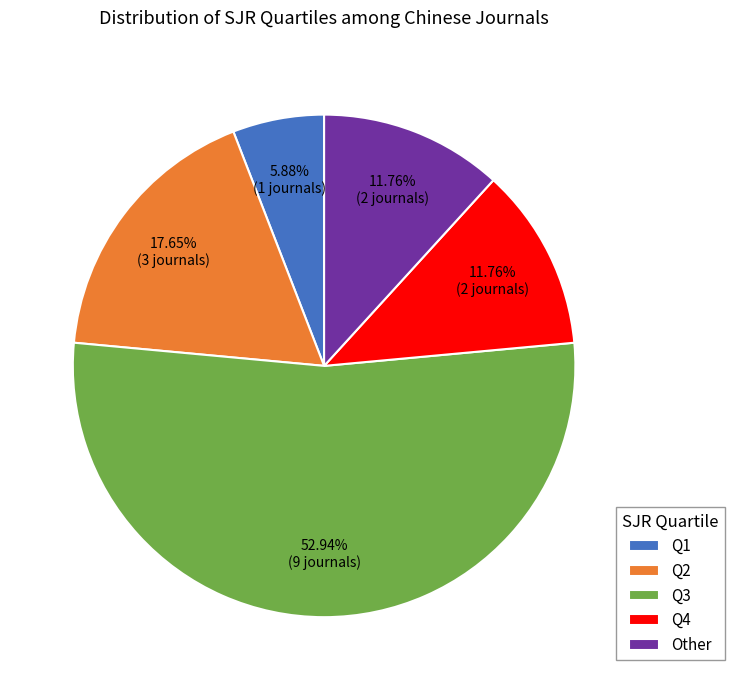

To the nearest percent, what is the difference between the largest and smallest slice percentages?

47%